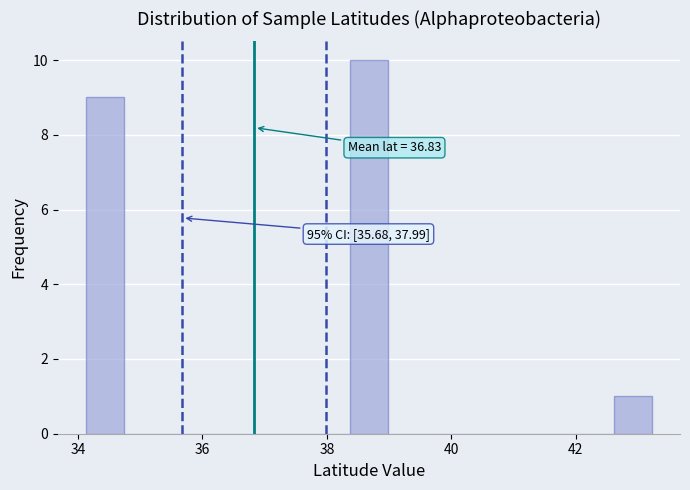

Around what value on the x-axis is the tallest bar? Give the approximate position of its centre, as read against the axis.

38.6